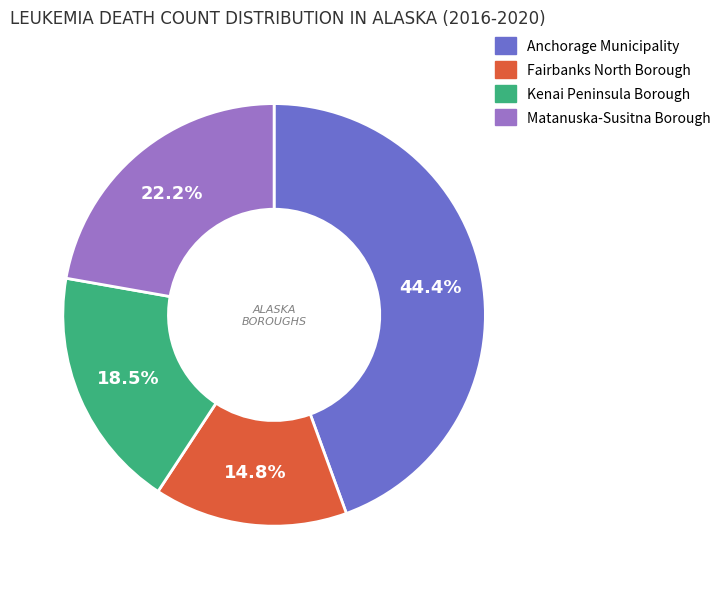

True or false: Fairbanks North Borough accounts for 9% of the total.

False